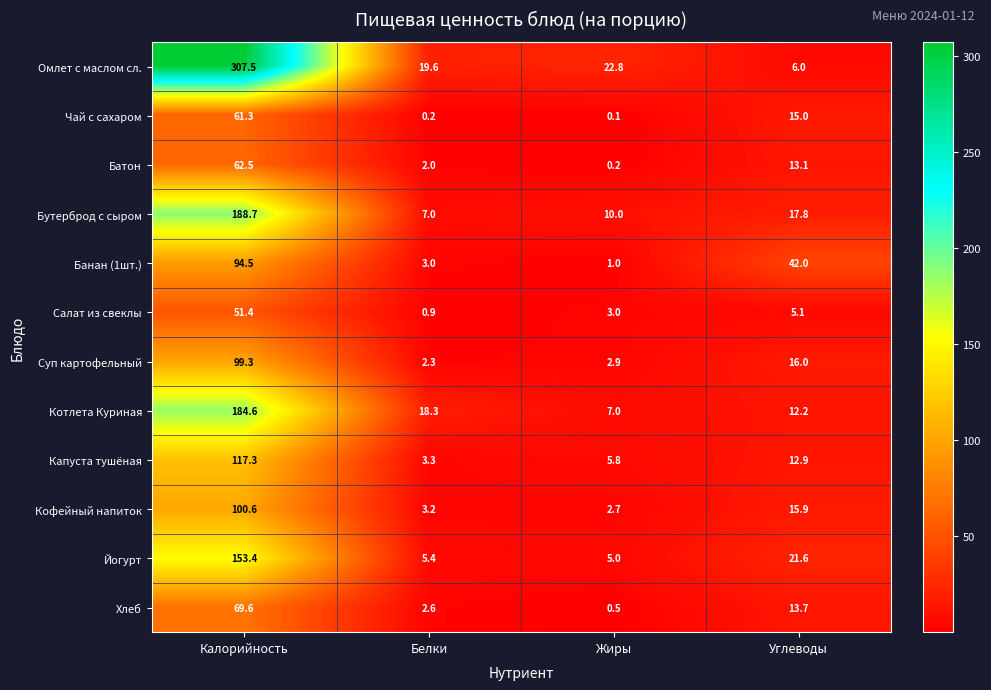

Which series has the largest total across all categories?

Омлет с маслом сл.